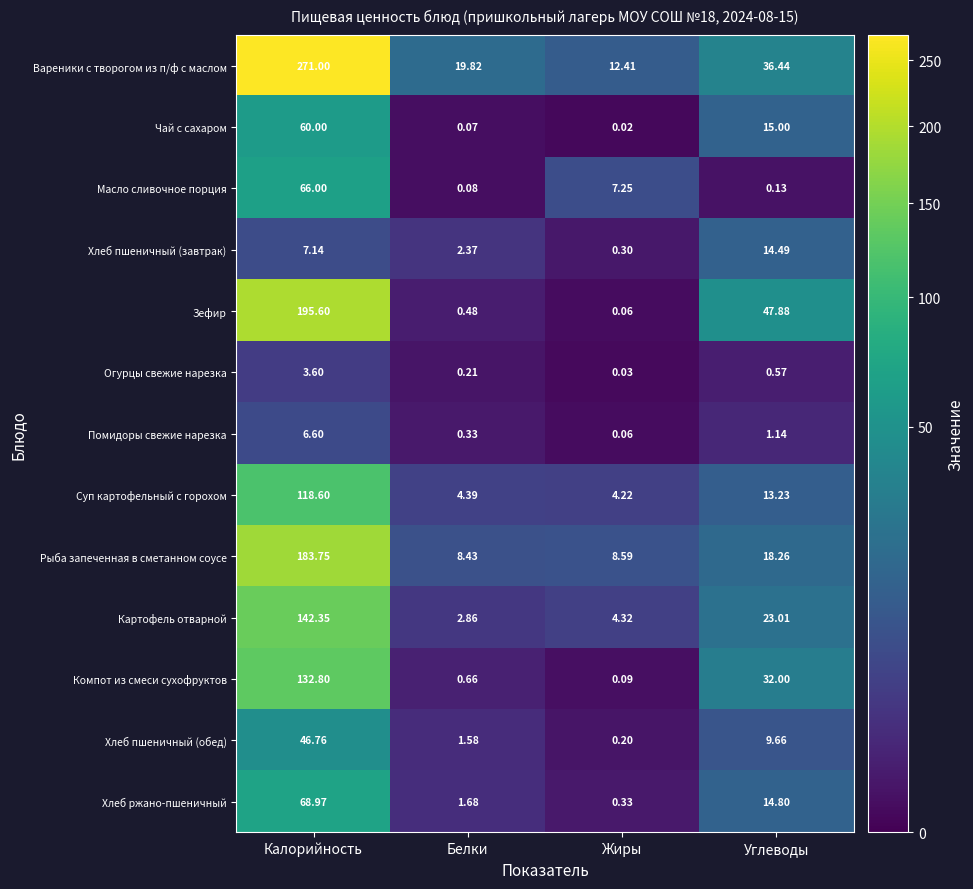

Which series has the largest total across all categories?

Вареники с творогом из п/ф с маслом